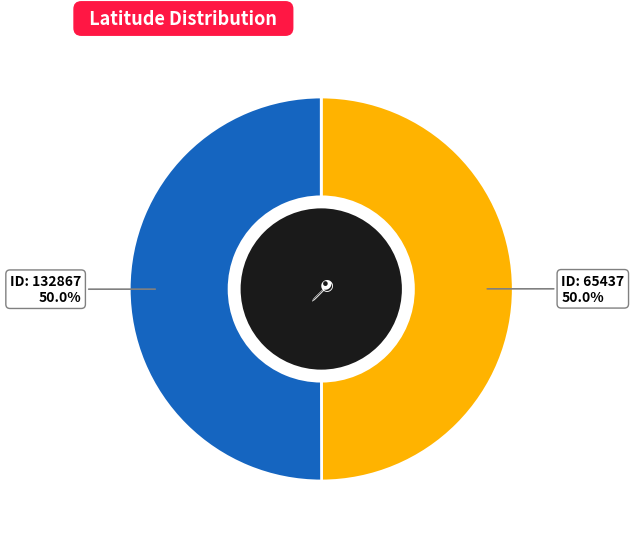

Which slice is the largest?

132867